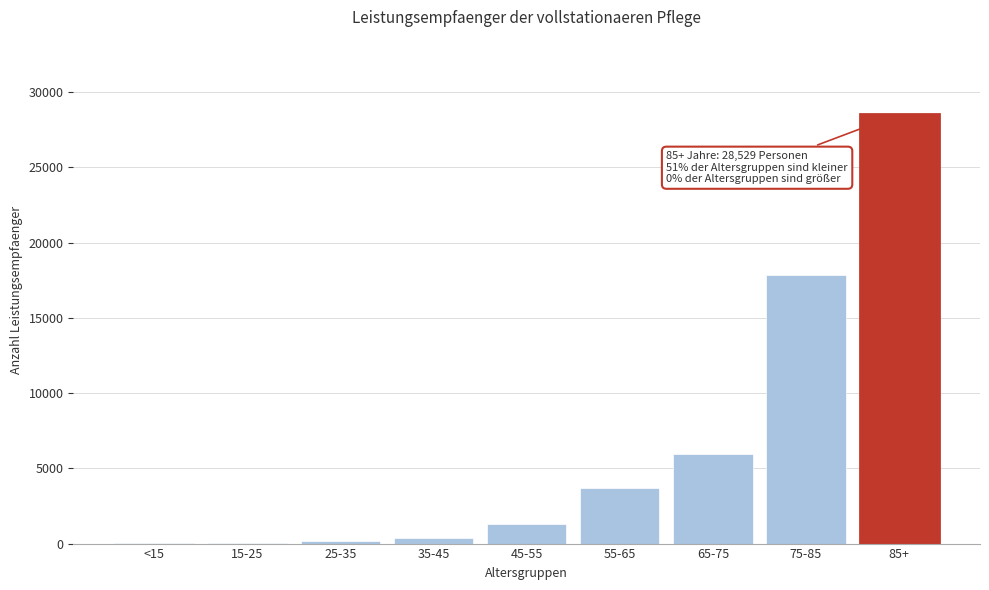

Is it true that the value at 75-85 is 30385?

False